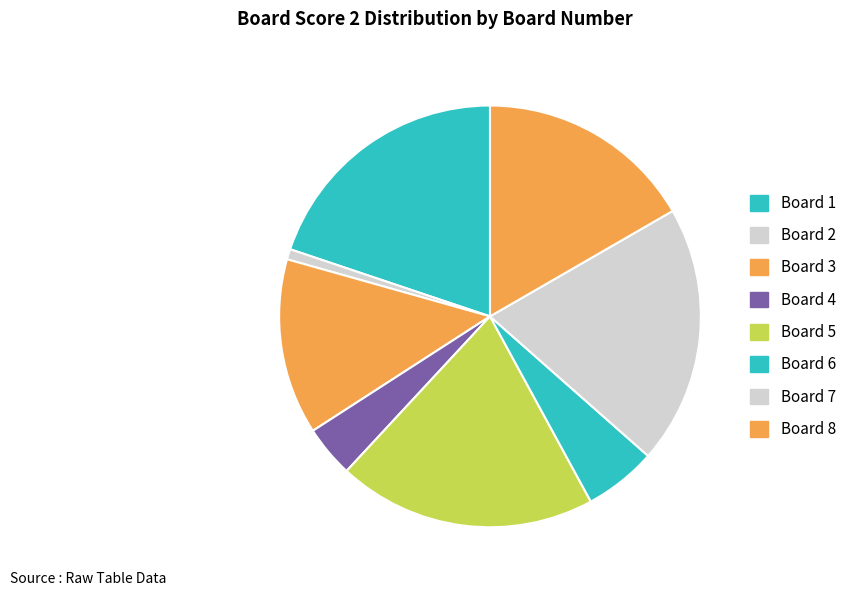

Which slice is the largest?

1